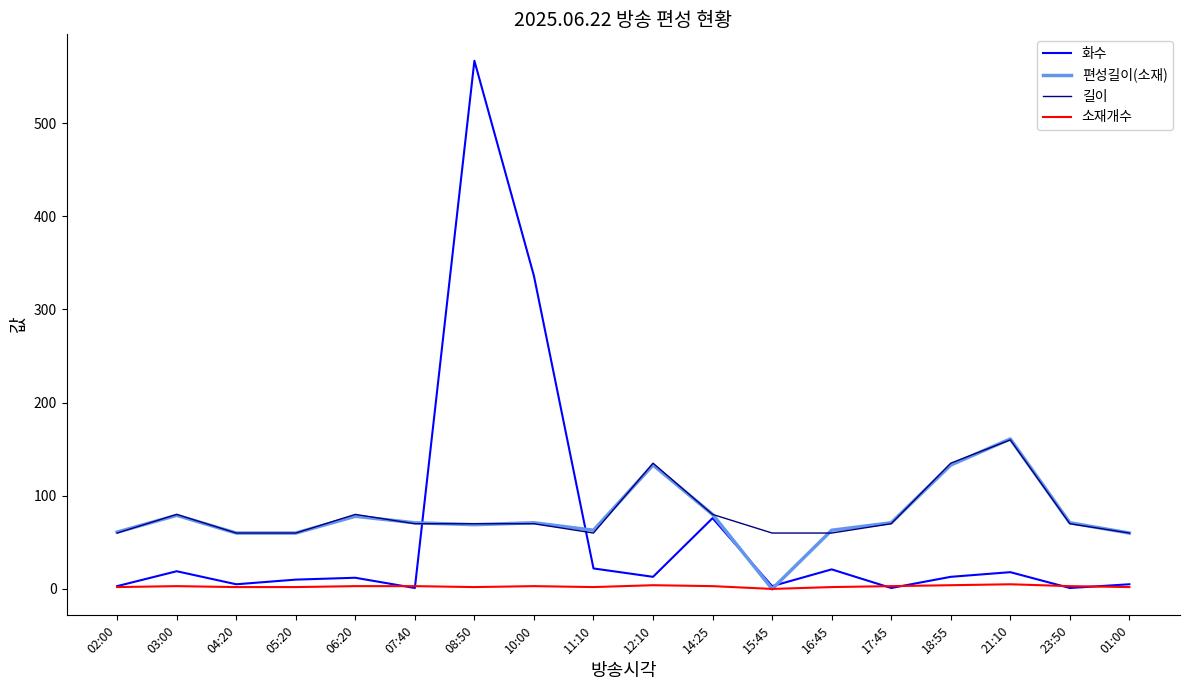

True or false: 화수 and 편성길이(소재) cross at least once.

True